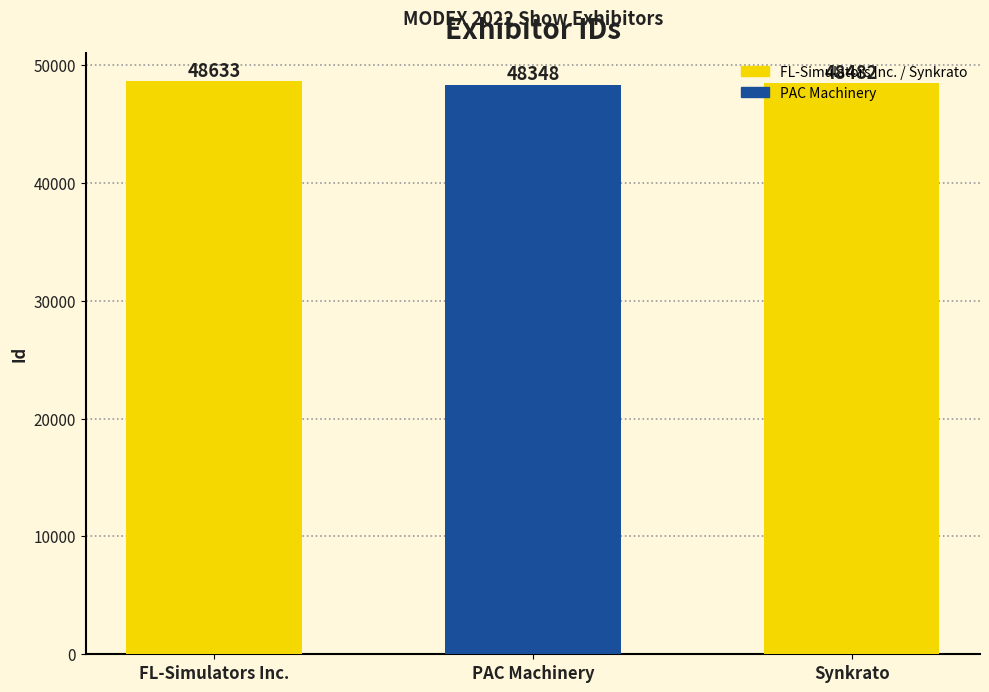

At which label does the data first exceed 48482?

FL-Simulators Inc.